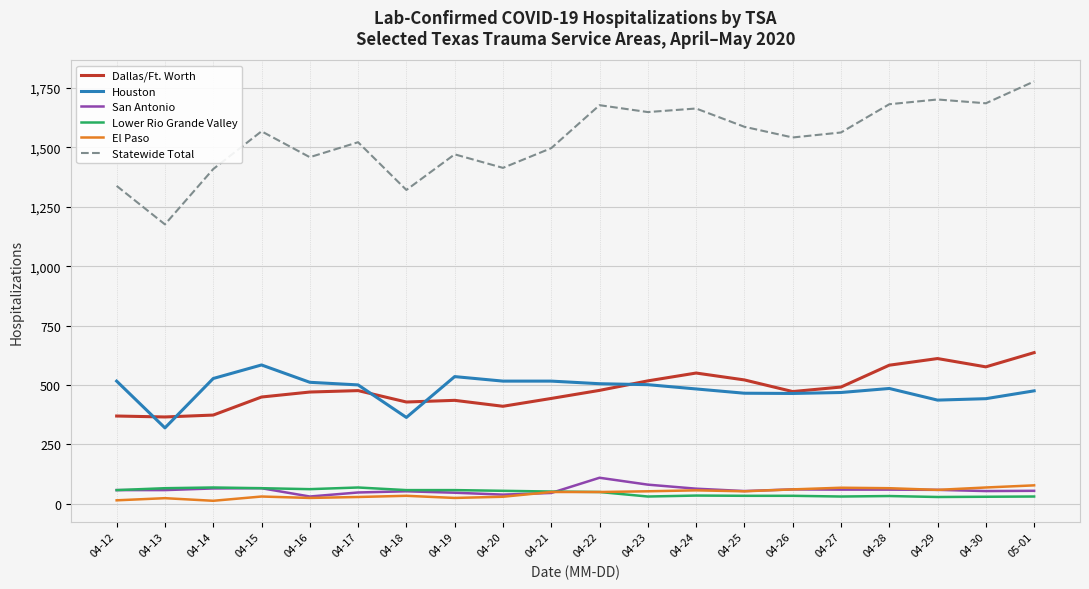

True or false: San Antonio has more than 0 points higher than both neighbors.

True